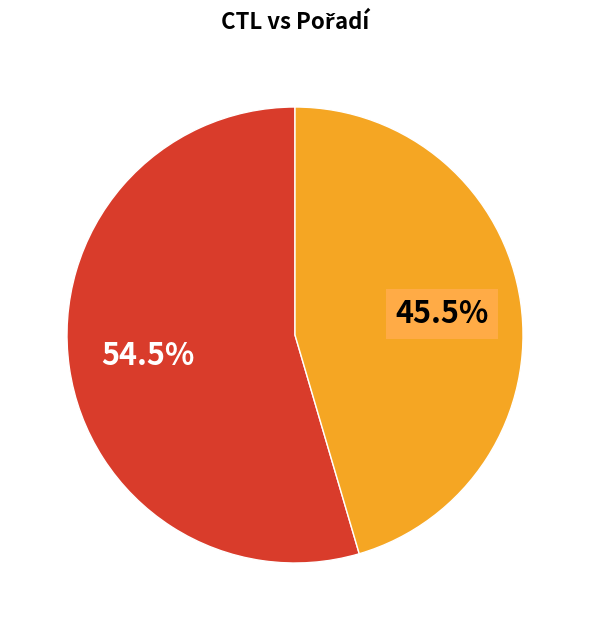

Is there any slice that represents more than half of the pie?

Yes